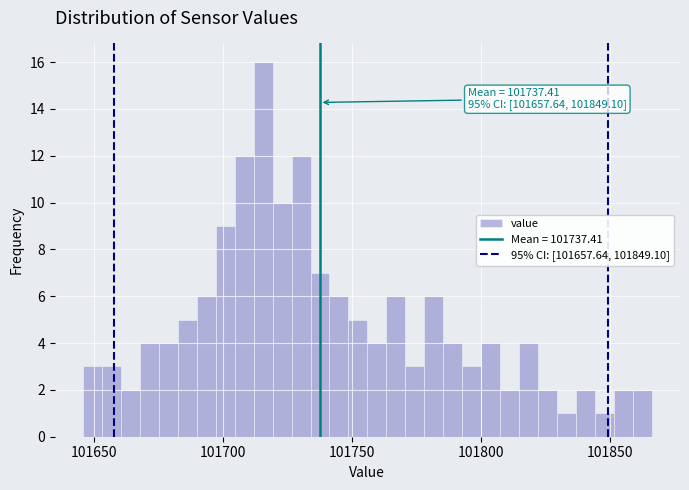

Read against the x-axis, roughly where is the centre of the tallest bar?

101715